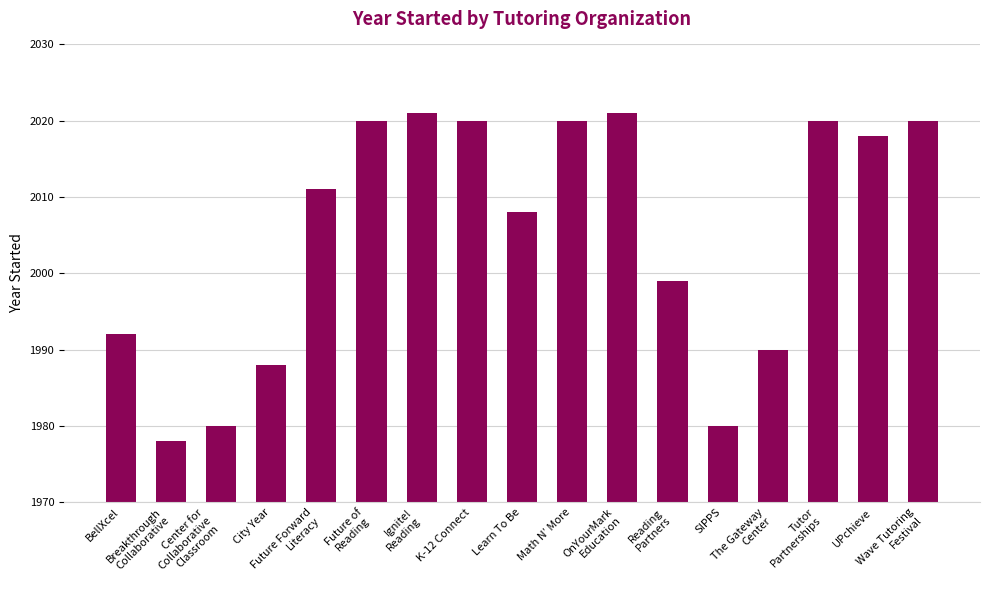

What is the maximum value shown in the chart?

2021